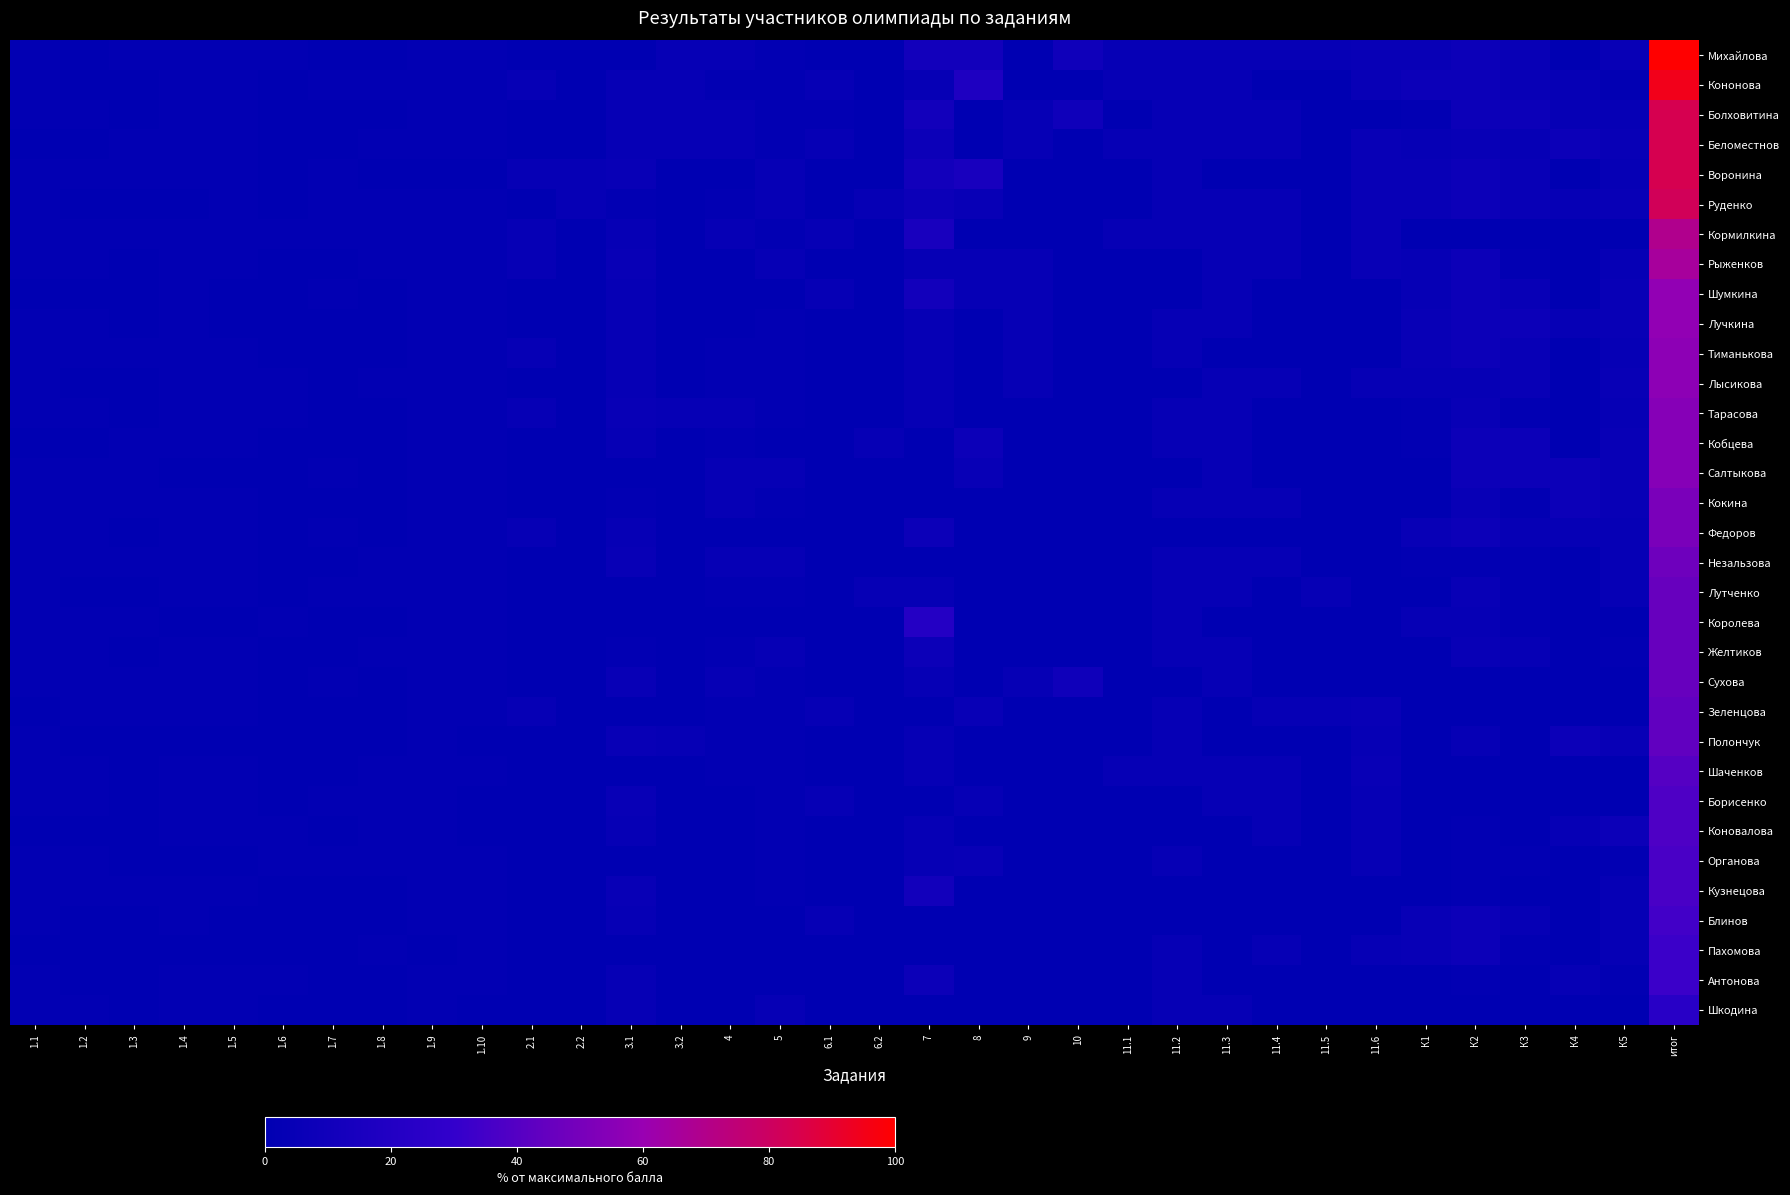

Rank the series at 1.6 from highest to lowest value.

Михайлова, Кормилкина, Лысикова, Тарасова, Королева, Коновалова, Органова, Антонова, Кононова, Болховитина, Беломестнов, Воронина, Руденко, Рыженков, Шумкина, Лучкина, Тиманькова, Кобцева, Салтыкова, Кокина, Федоров, Незальзова, Лутченко, Желтиков, Сухова, Зеленцова, Полончук, Шаченков, Борисенко, Кузнецова, Блинов, Пахомова, Шкодина